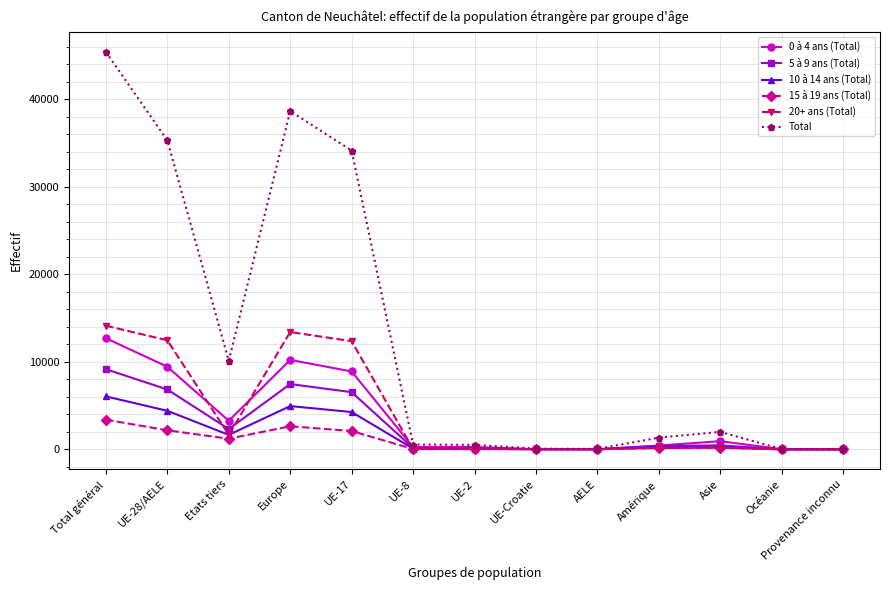

What is the difference between the 20+ ans (Total) values at Amérique and UE-8?

126